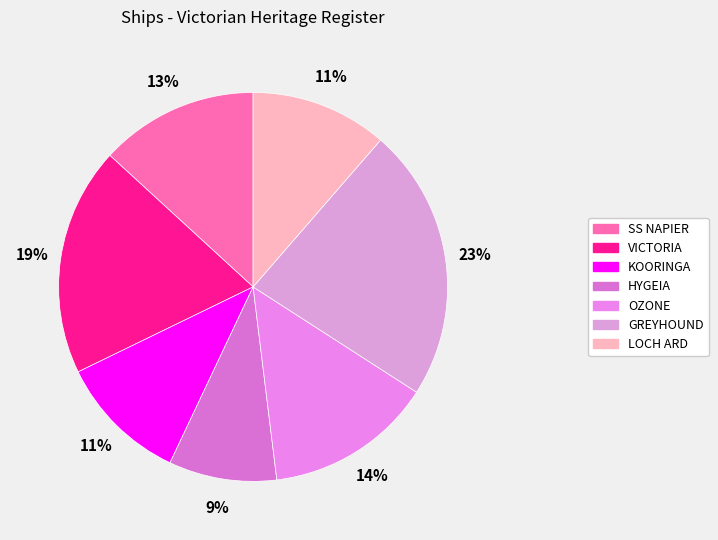

The HYGEIA slice represents 9% of the pie. True or false?

True